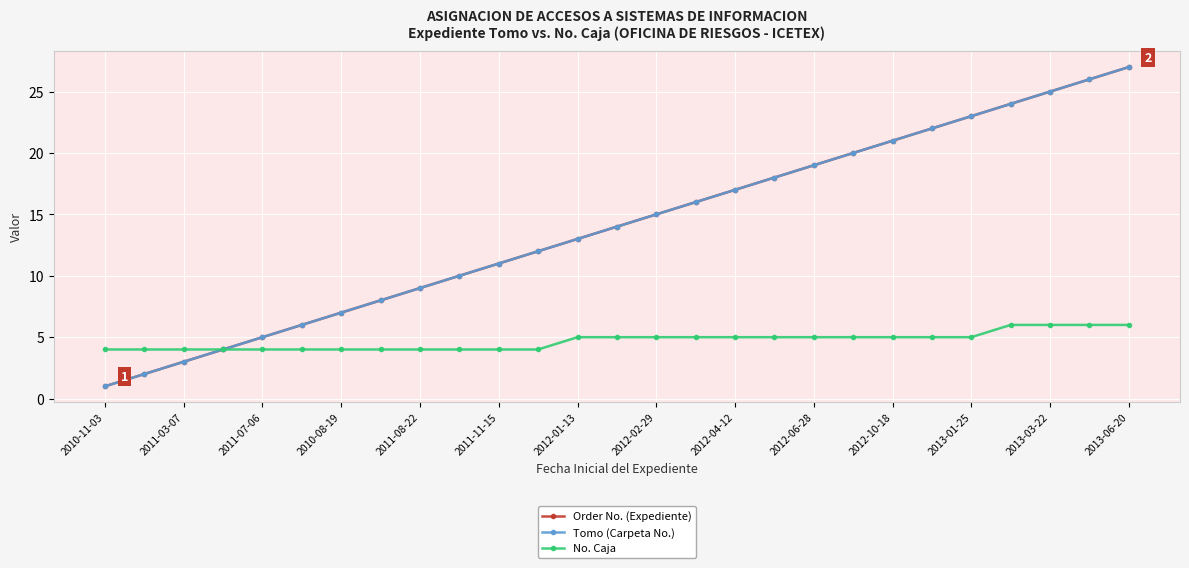

Does the chart have visible grid lines?

Yes